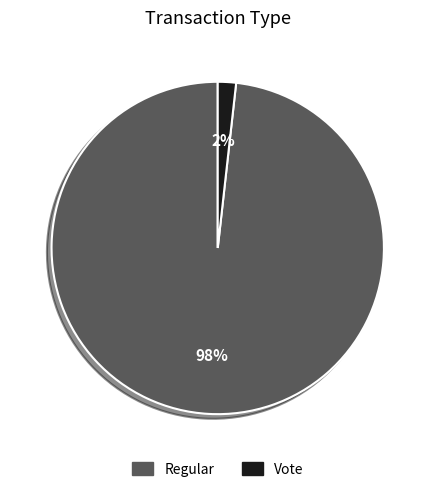

To the nearest percent, what is the combined percentage of Regular and Vote?

100%